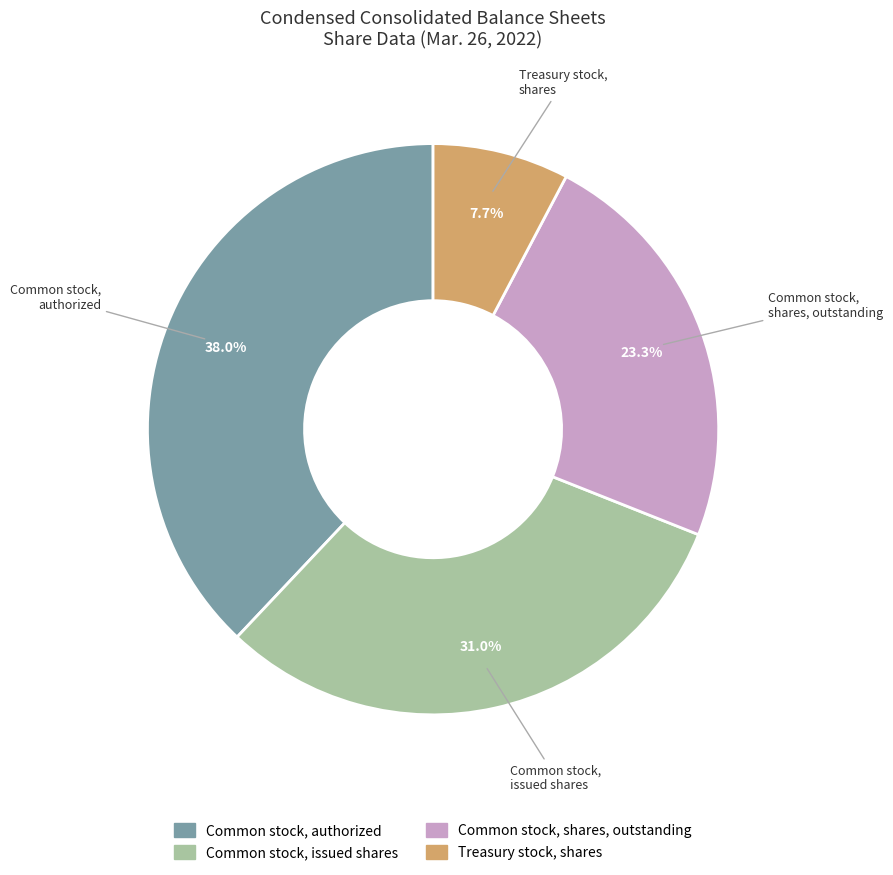

To the nearest percent, what percentage of the pie is Common stock, authorized?

38%